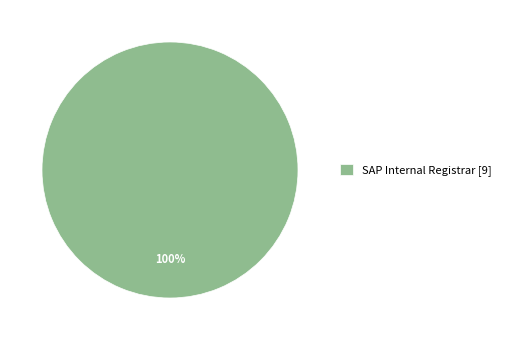

To the nearest percent, what percentage of the pie is SAP Internal Registrar [9]?

100%